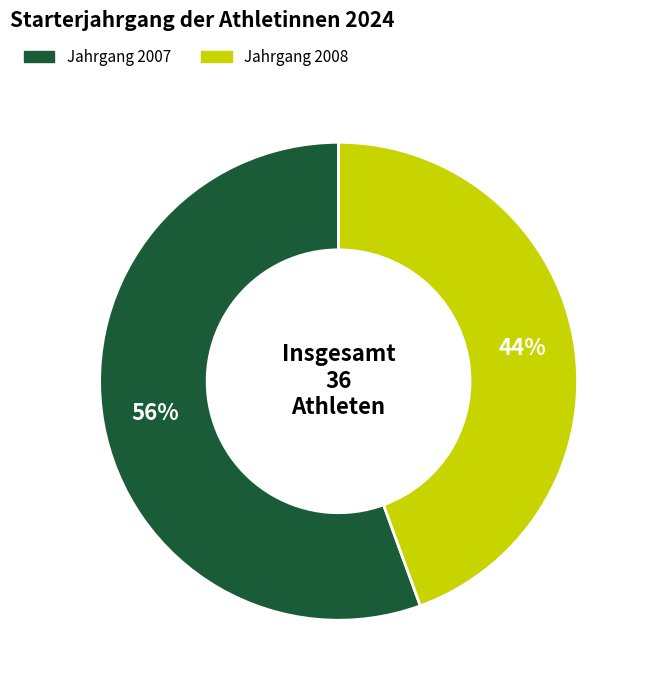

To the nearest percent, what is the average slice percentage?

50%